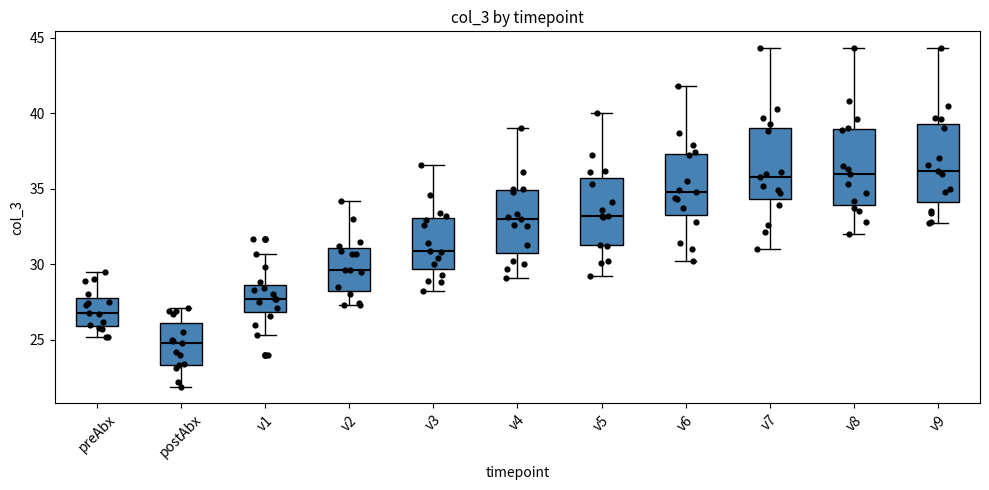

Reading left to right, transcribe this box plot: for each box, give where its median line is, the range the box spans, and where its two whiskers end, as read against the y-axis. The values are not printed on the chart, so give them approximately, as read against the axis.

preAbx: median 27.0, box 26.0 to 28.0, whiskers 25.0 to 29.5
postAbx: median 25.0, box 23.5 to 26.0, whiskers 22.0 to 27.0
v1: median 27.5, box 27.0 to 28.5, whiskers 25.5 to 30.5
v2: median 29.5, box 28.5 to 31.0, whiskers 27.5 to 34.0
v3: median 31.0, box 29.5 to 33.0, whiskers 28.0 to 36.5
v4: median 33.0, box 31.0 to 35.0, whiskers 29.0 to 39.0
v5: median 33.0, box 31.5 to 35.5, whiskers 29.0 to 40.0
v6: median 35.0, box 33.5 to 37.5, whiskers 30.0 to 42.0
v7: median 36.0, box 34.5 to 39.0, whiskers 31.0 to 44.5
v8: median 36.0, box 34.0 to 39.0, whiskers 32.0 to 44.5
v9: median 36.0, box 34.0 to 39.5, whiskers 32.5 to 44.5